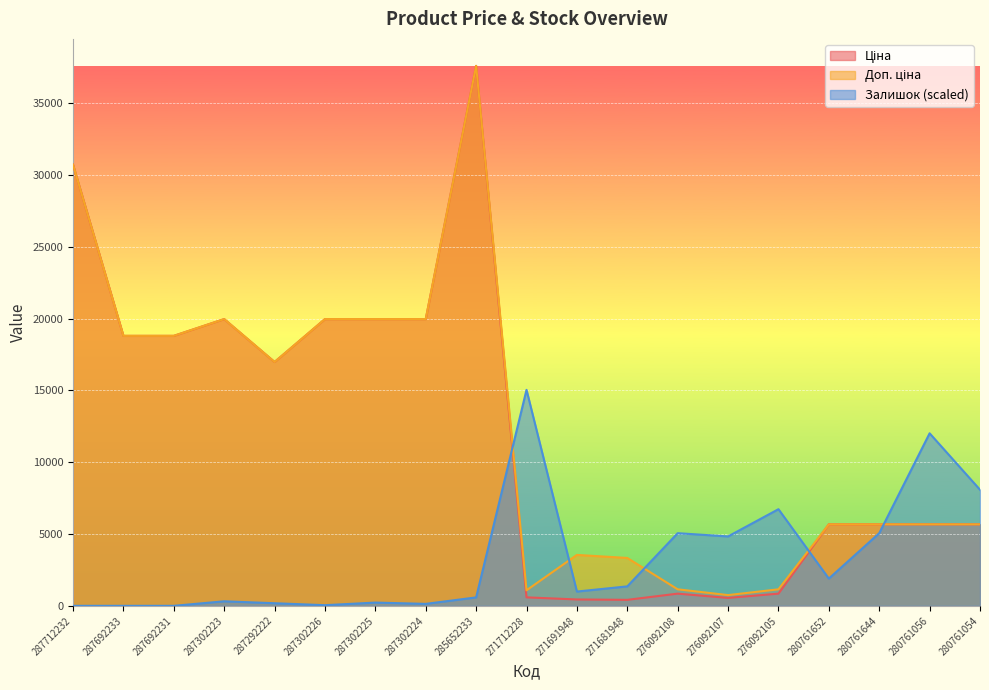

Reading left to right, list all the values displayed in this chart.

Ціна: 30717.1	18796.8	18796.8	19964.2	16976.3	19964.2	19964.2	19964.2	37593.6	589.9	443.1	416.6	848.4	551.5	848.4	5673.8	5673.8	5673.8	5673.8
Доп. ціна: 30717.1	18796.8	18796.8	19964.2	16976.3	19964.2	19964.2	19964.2	37593.6	1081.7	3545.0	3332.5	1149.7	747.0	1149.7	5673.8	5673.8	5673.8	5673.8
Залишок: 0.0	0.0	0.0	316.1	180.6	45.2	225.8	135.5	587.0	15037.4	993.5	1354.7	5057.6	4831.9	6728.5	1896.6	5057.6	12011.9	8083.2